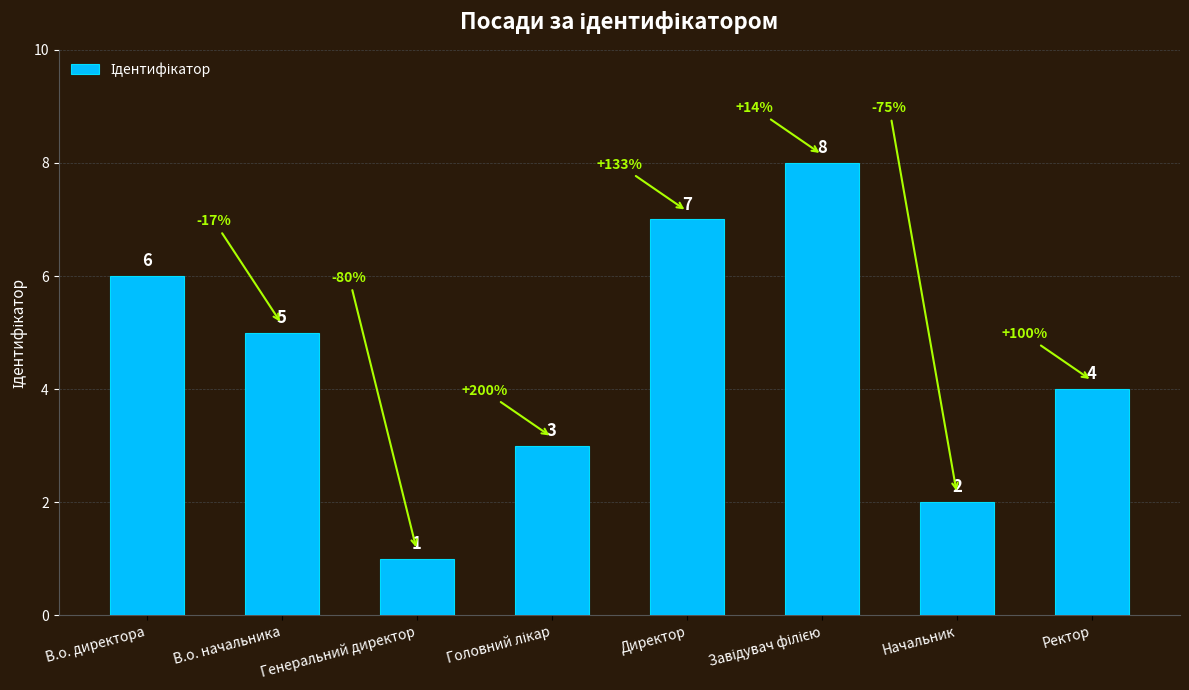

How many distinct data groups are displayed?

1